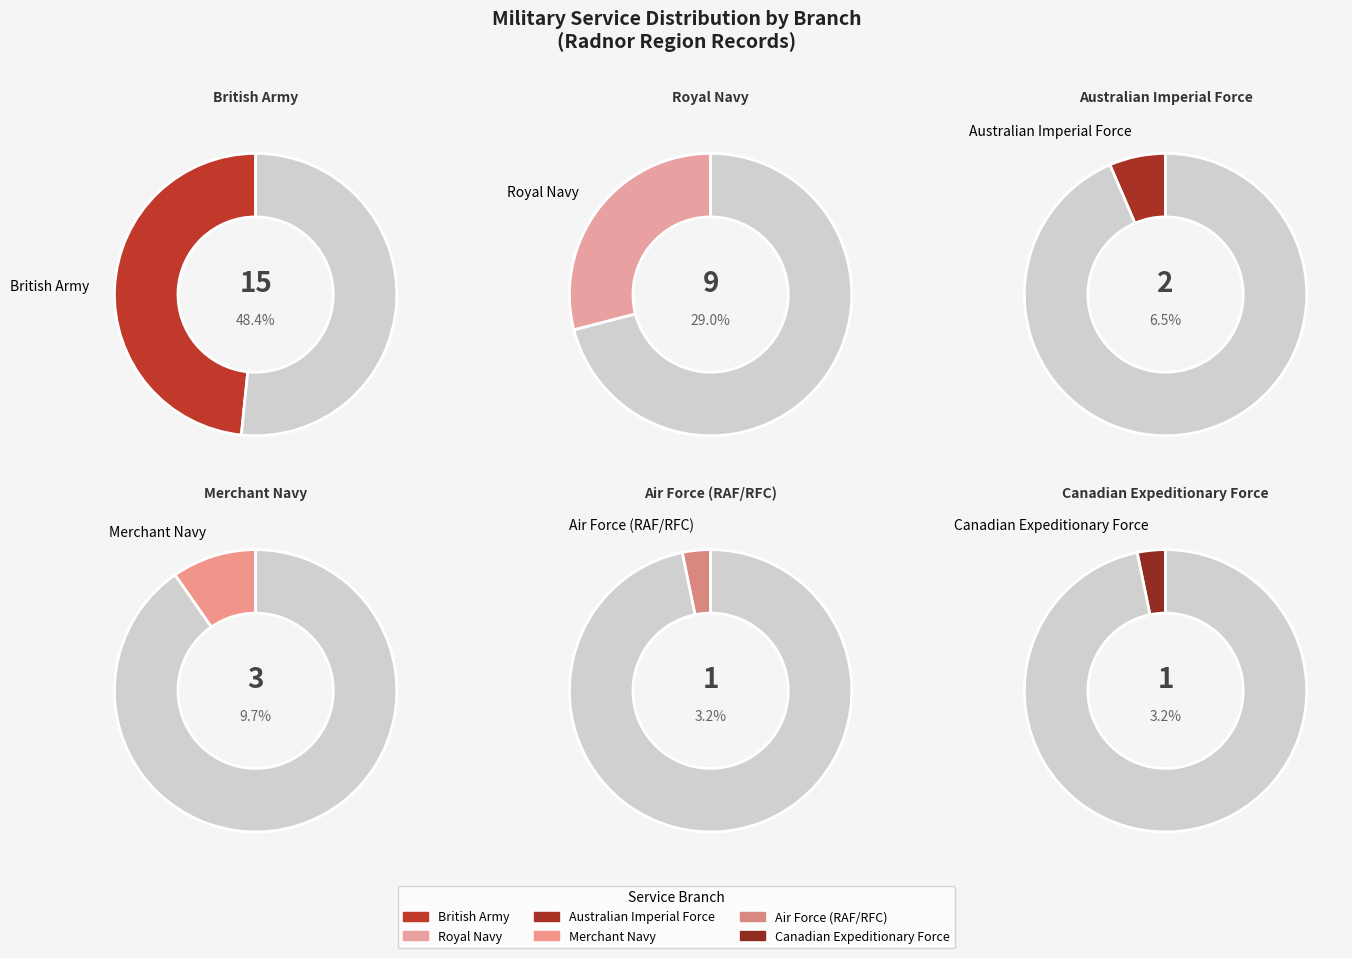

Is Air Force (RAF/RFC) the majority of the pie?

No